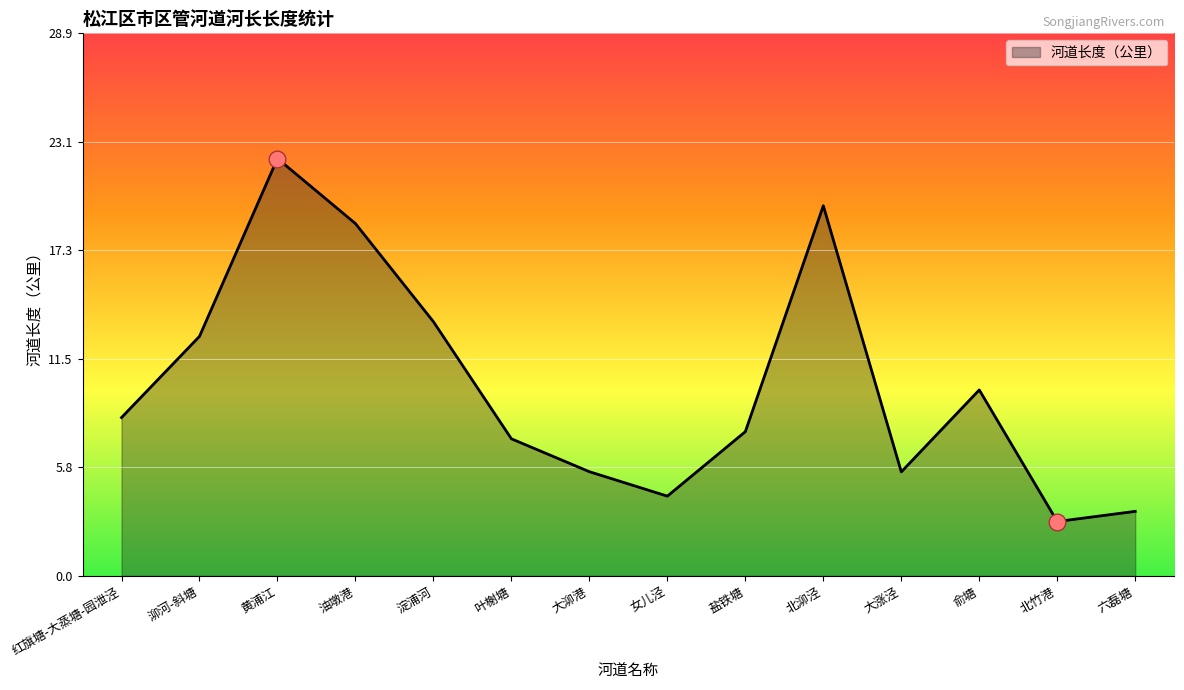

Approximately how many times larger is the value at 女儿泾 compared to 油墩港?

0.2